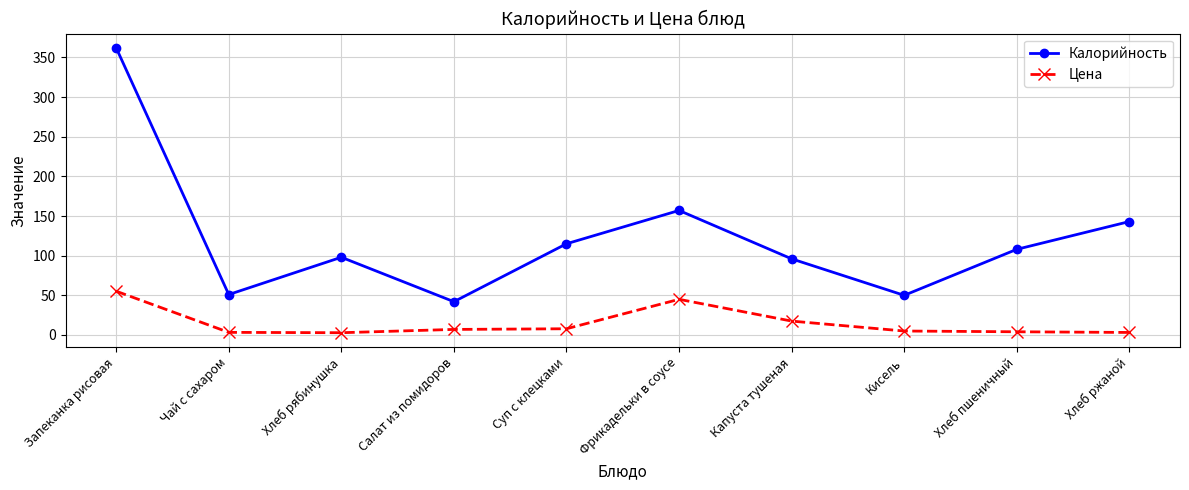

List the series in order of their overall mean, highest first.

Калорийность, Цена